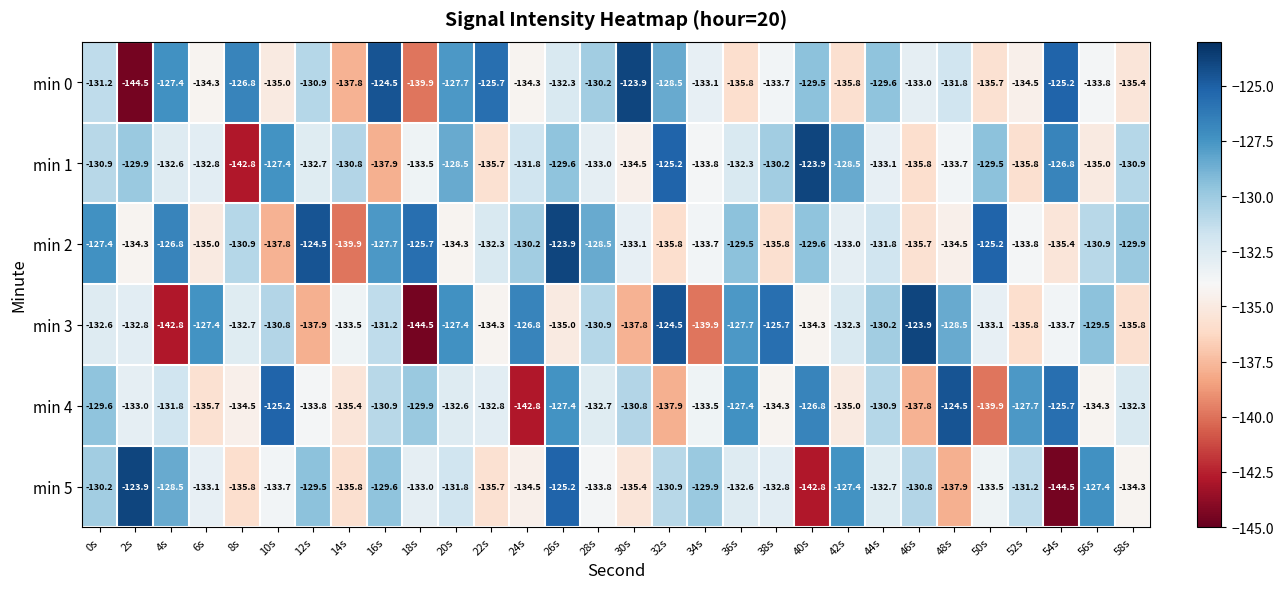

What is the sum of all min 3 values?

-3973.3